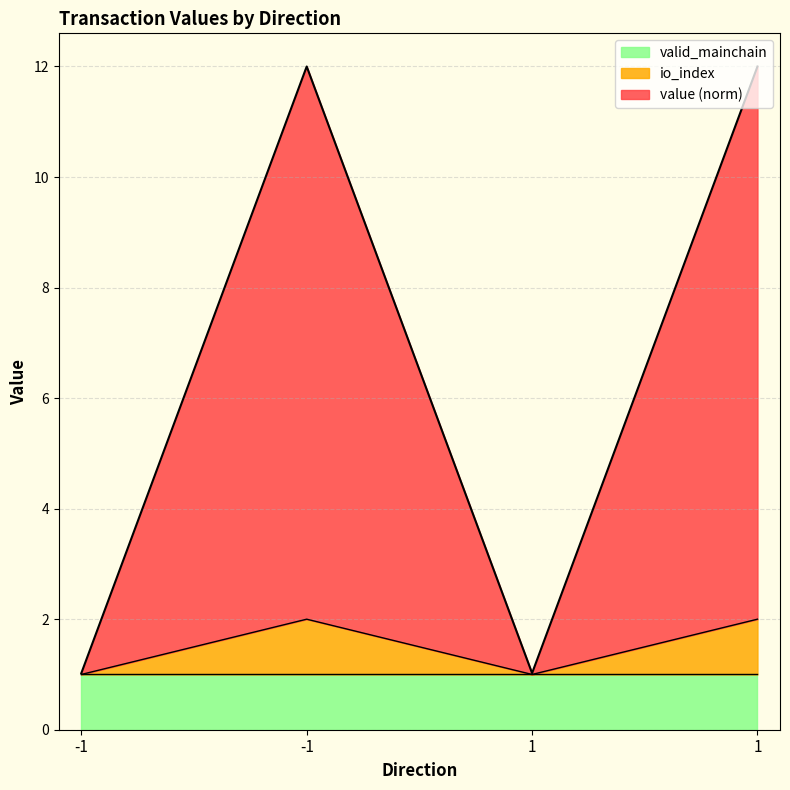

What are all the series names shown in the legend?

valid_mainchain, io_index, value (norm)